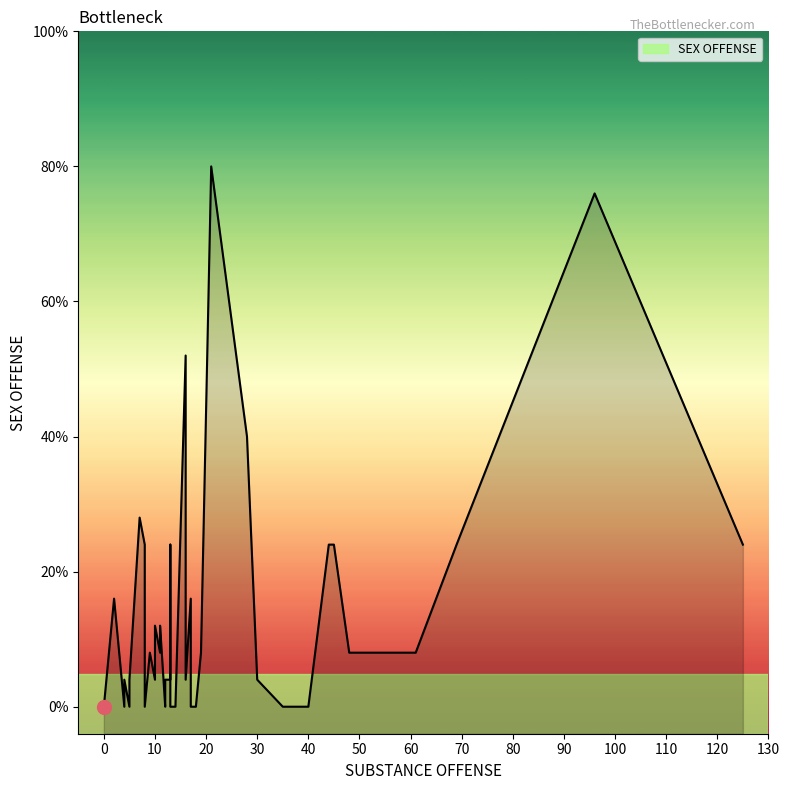

The value at 11 is 3. True or false?

False